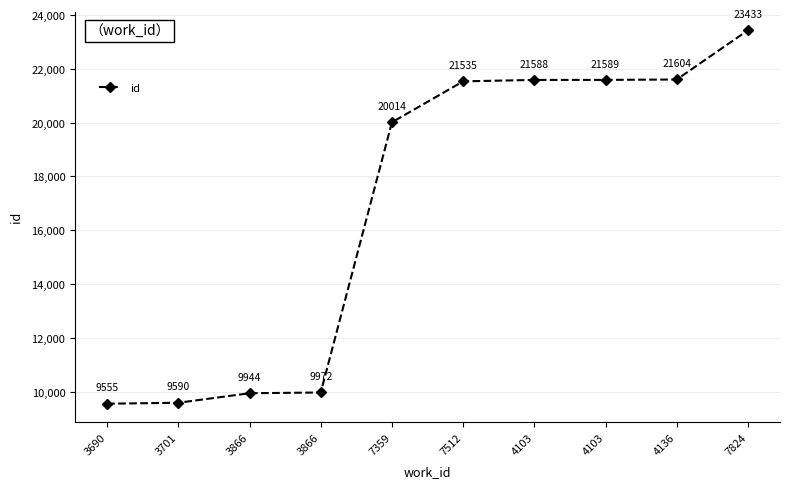

The chart shows a value of 20014 at 7359. True or false?

True